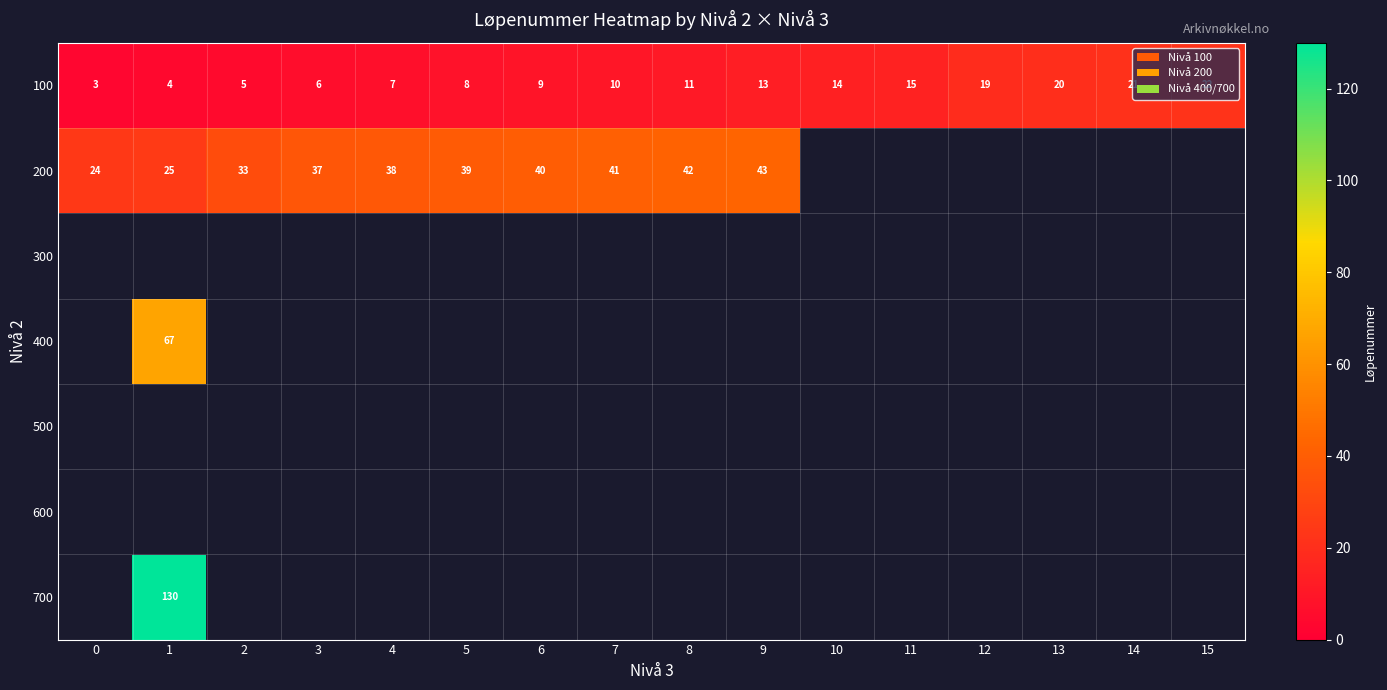

What is the greatest value displayed?

130.0